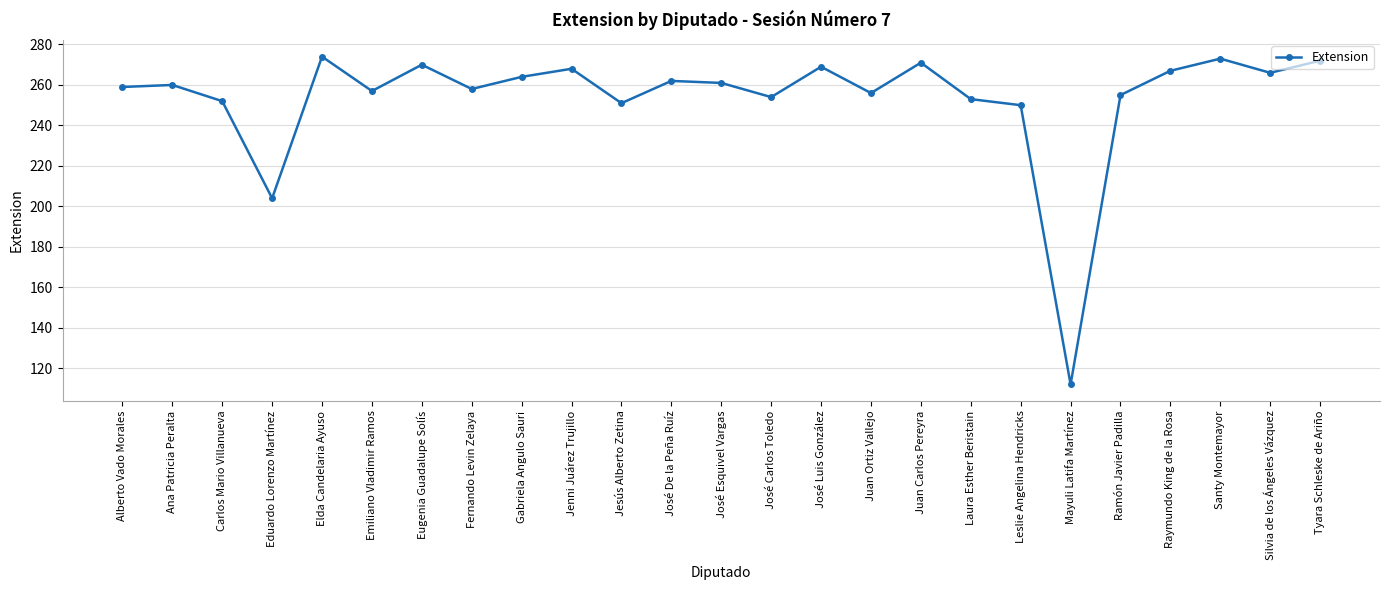

What is the difference between the second highest and second lowest values?

69